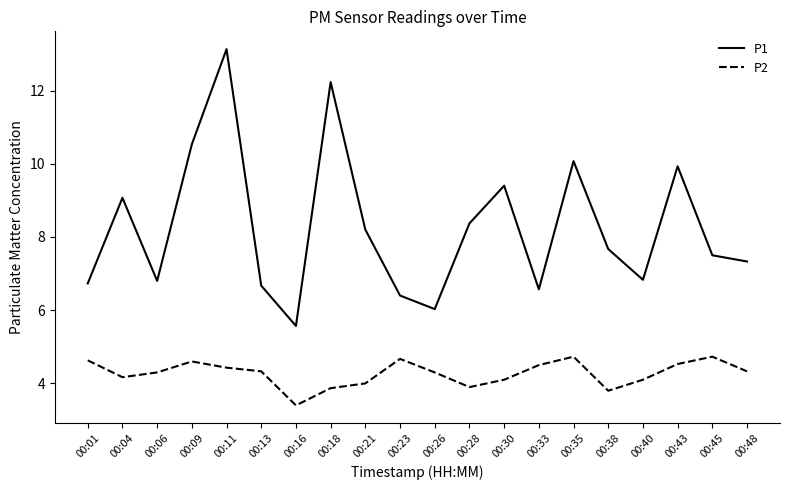

Is the value of P1 at 00:01 greater than the value of P2 at 00:38?

Yes